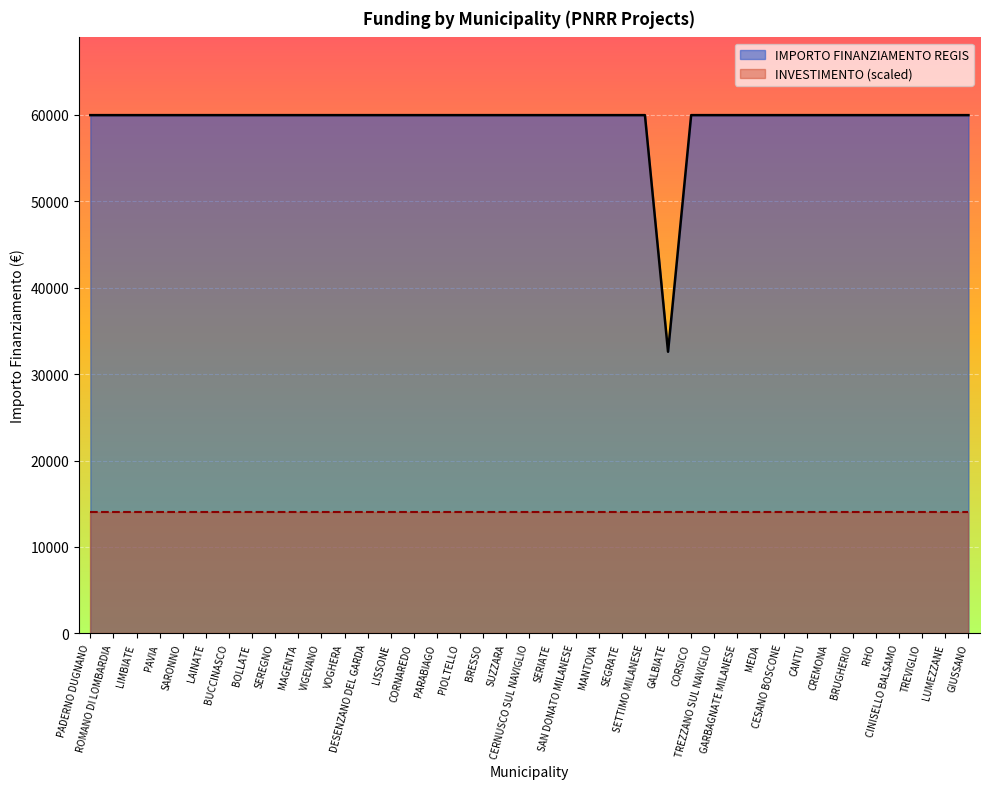

Is it true that the value at SEREGNO is 59966?

True